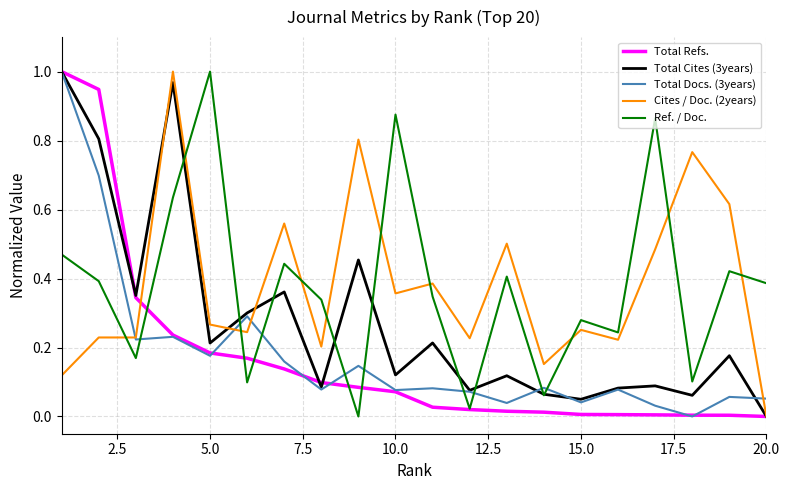

Is this an area chart (filled region under the line)?

No